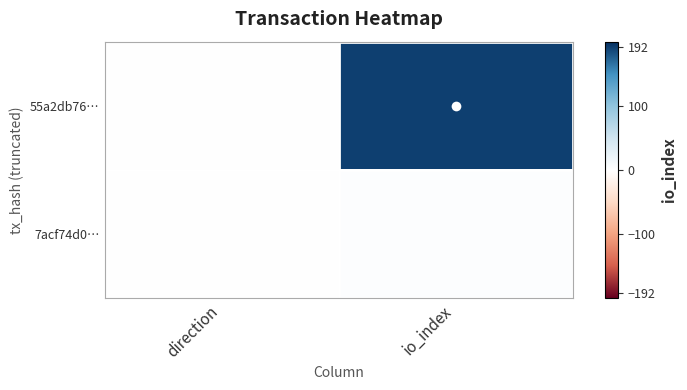

Count the number of data series in this chart.

2